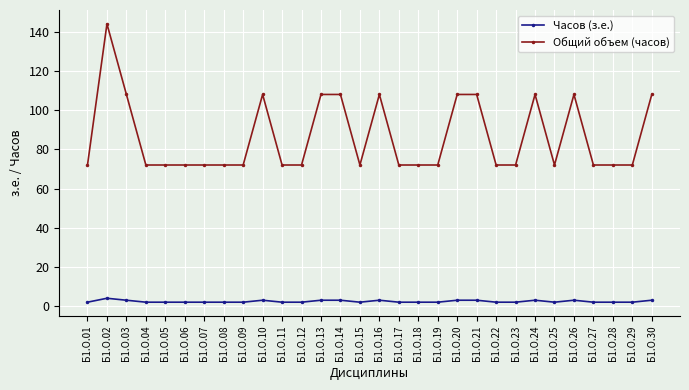

True or false: Общий объем (часов) and Часов (з.е.) cross at least once.

False